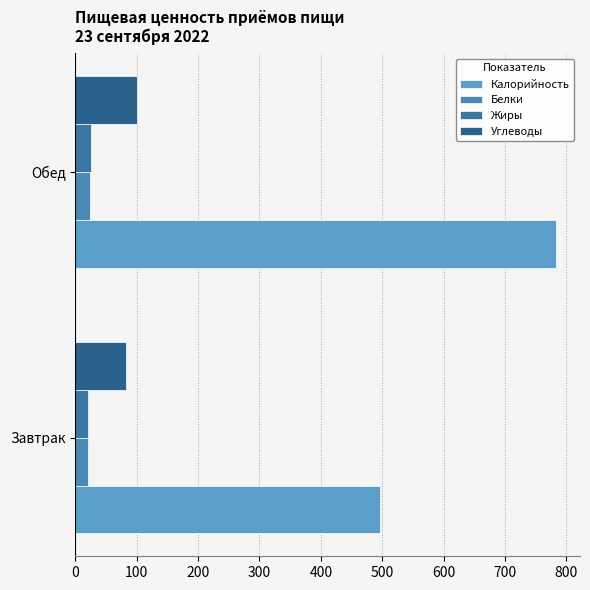

How many values in the Белки series are below 24?

1